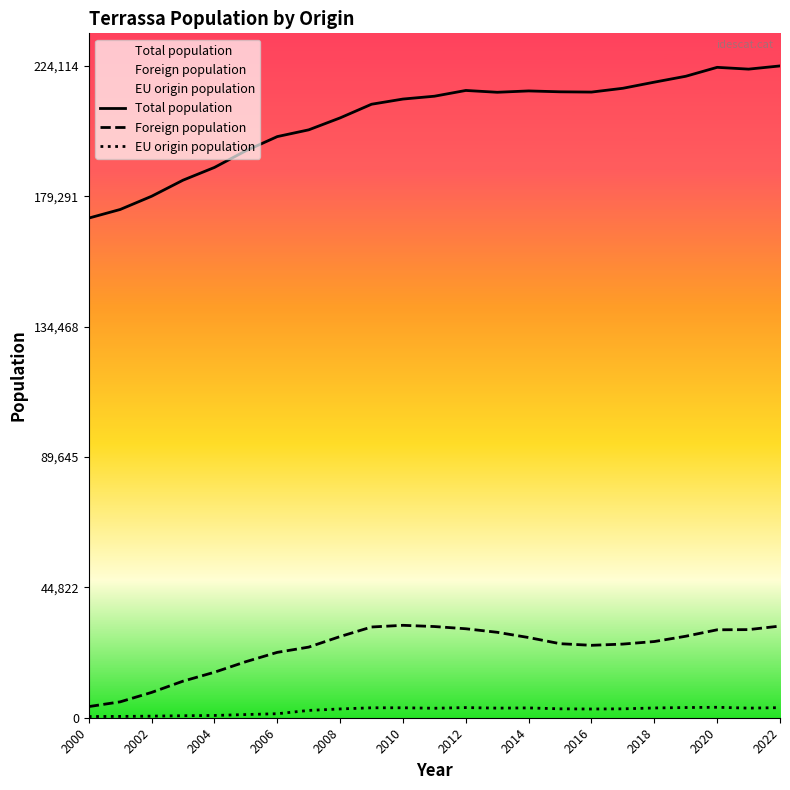

The value of Total population at 2012 is 73933. True or false?

False